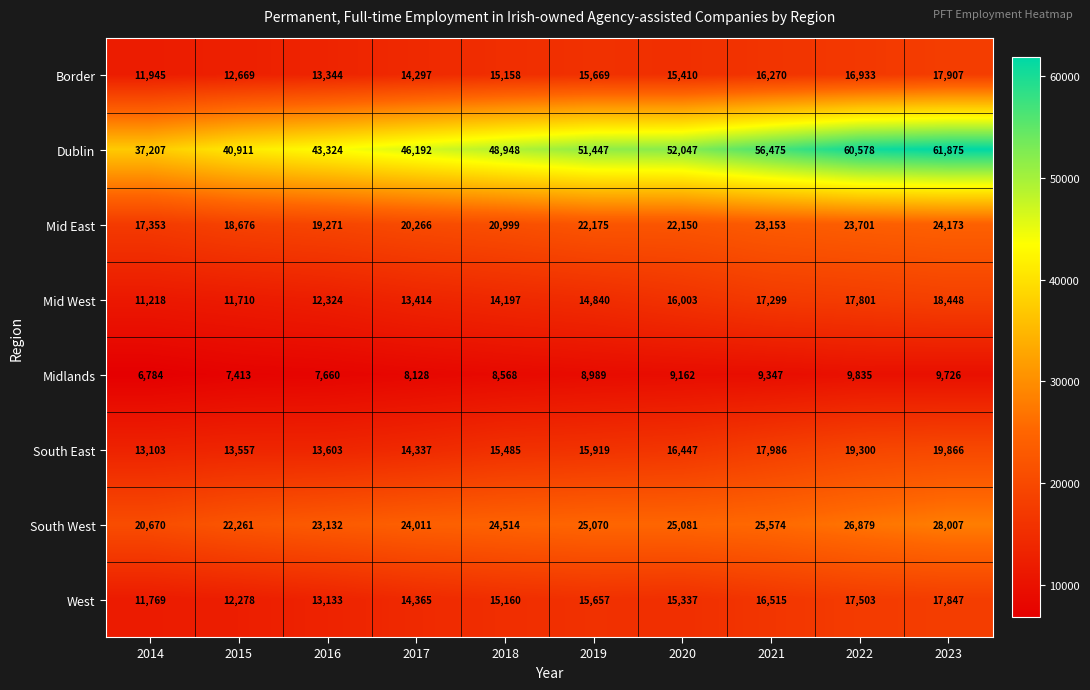

What is the difference between the second highest and minimum values in the South East series?

6197